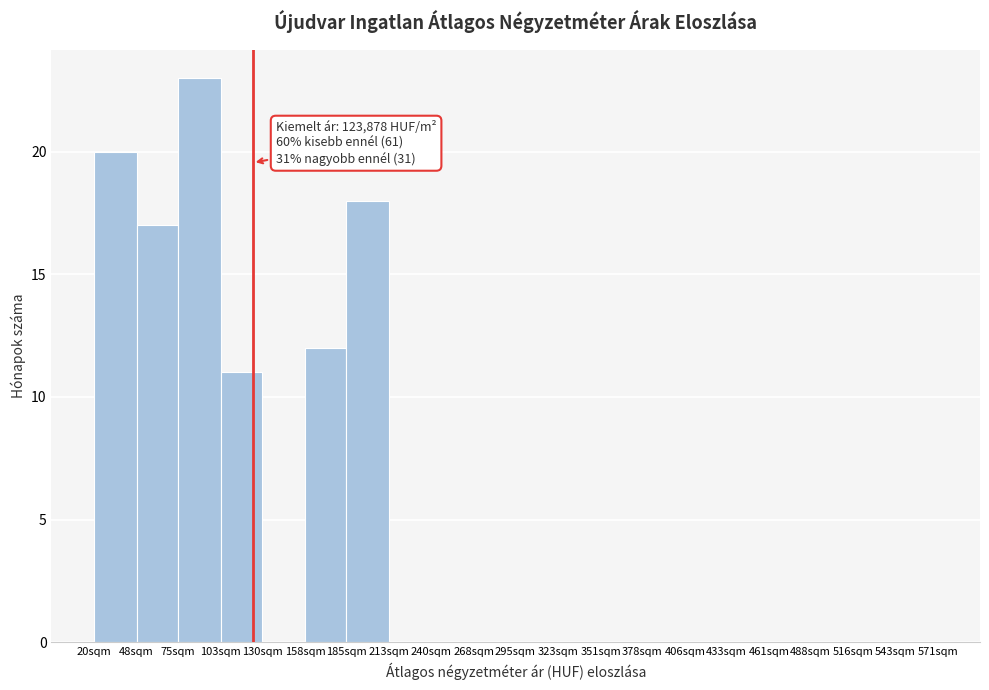

Reading right to left, transcribe all the data shown in this chart.

543sqm=0	516sqm=0	488sqm=0	461sqm=0	433sqm=0	406sqm=0	378sqm=0	351sqm=0	323sqm=0	295sqm=0	268sqm=0	240sqm=0	213sqm=0	185sqm=18	158sqm=12	130sqm=0	103sqm=11	75sqm=23	48sqm=17	20sqm=20